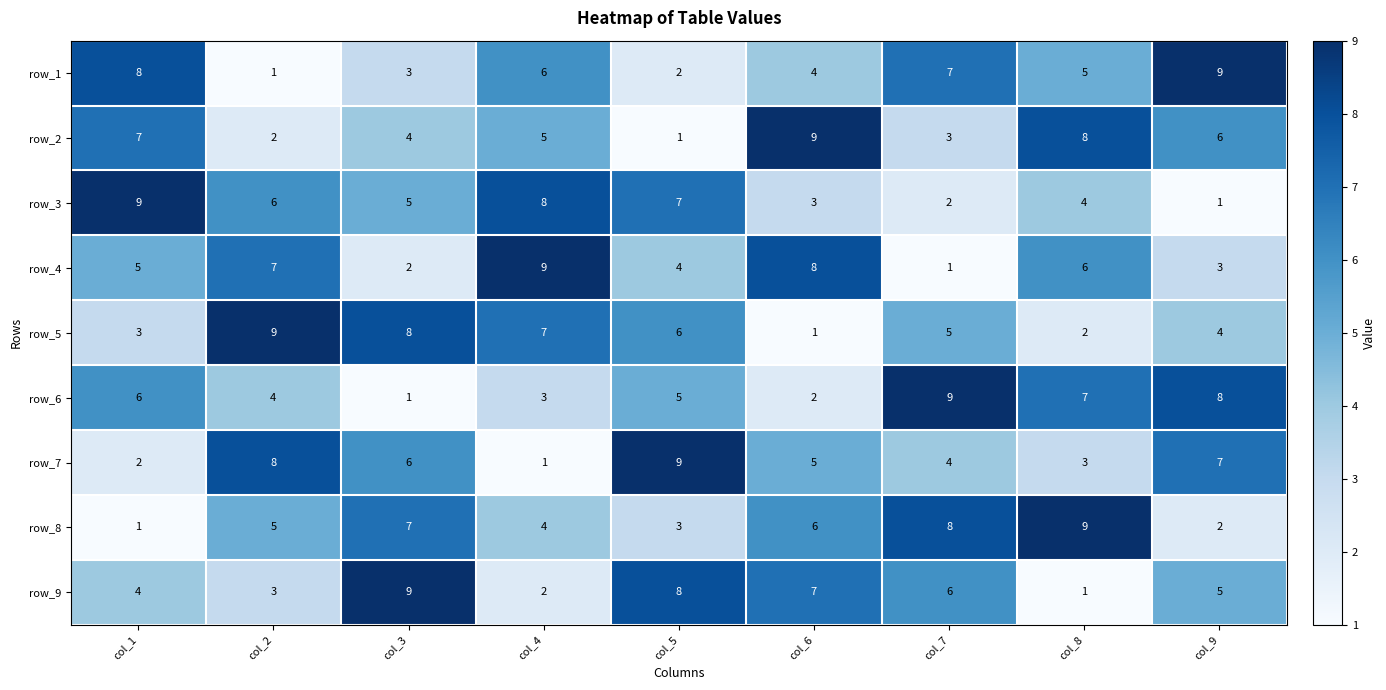

Which category has the highest value in the row_6 series?

col_7